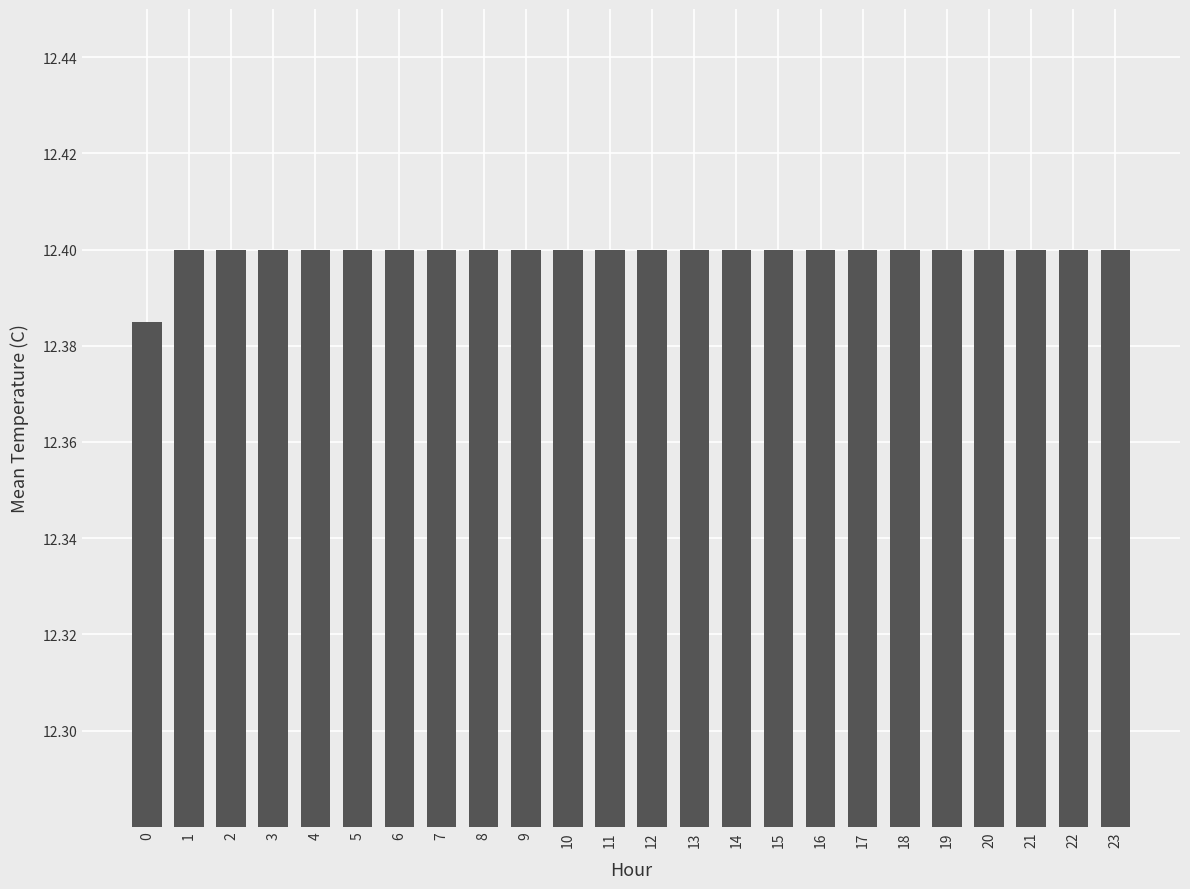

Is it true that the value at 13 is 12.4?

True